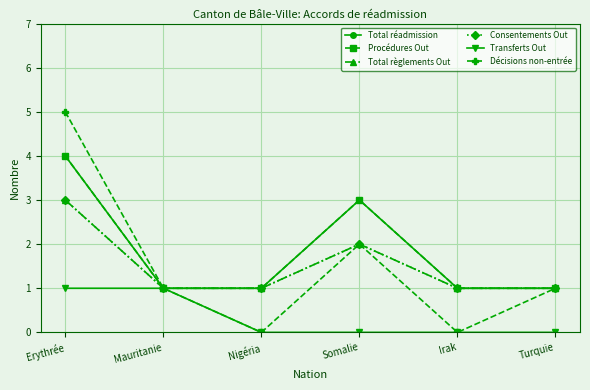

Does the chart display data point markers on the line(s)?

Yes